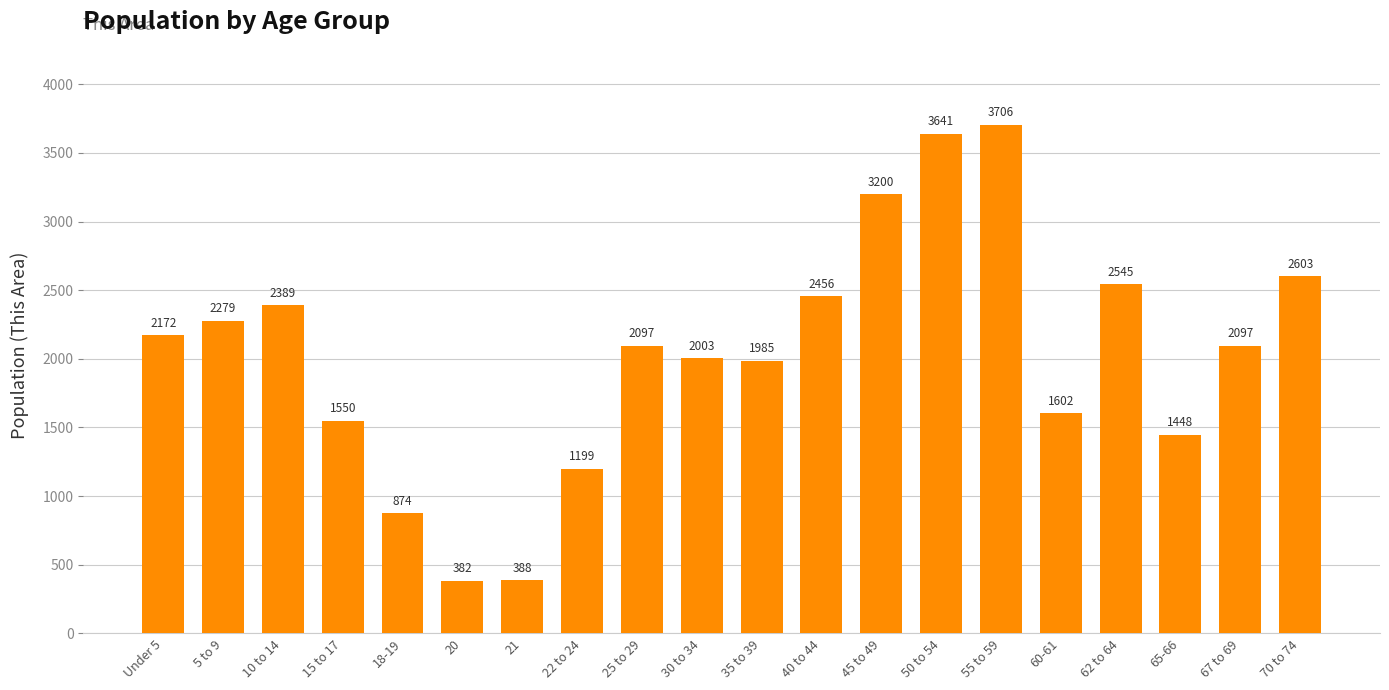

The value at 35 to 39 is 521. True or false?

False